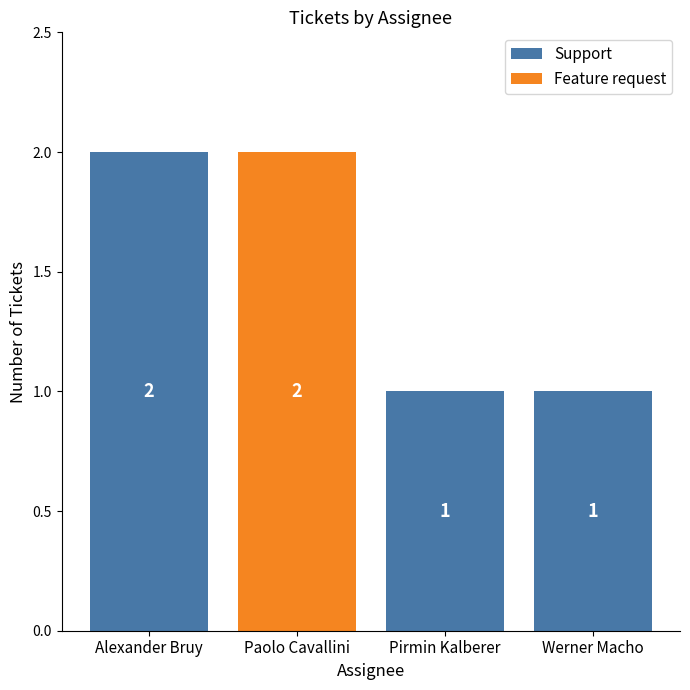

Reading right to left, what are the values for Support?

Werner Macho=1	Pirmin Kalberer=1	Paolo Cavallini=0	Alexander Bruy=2